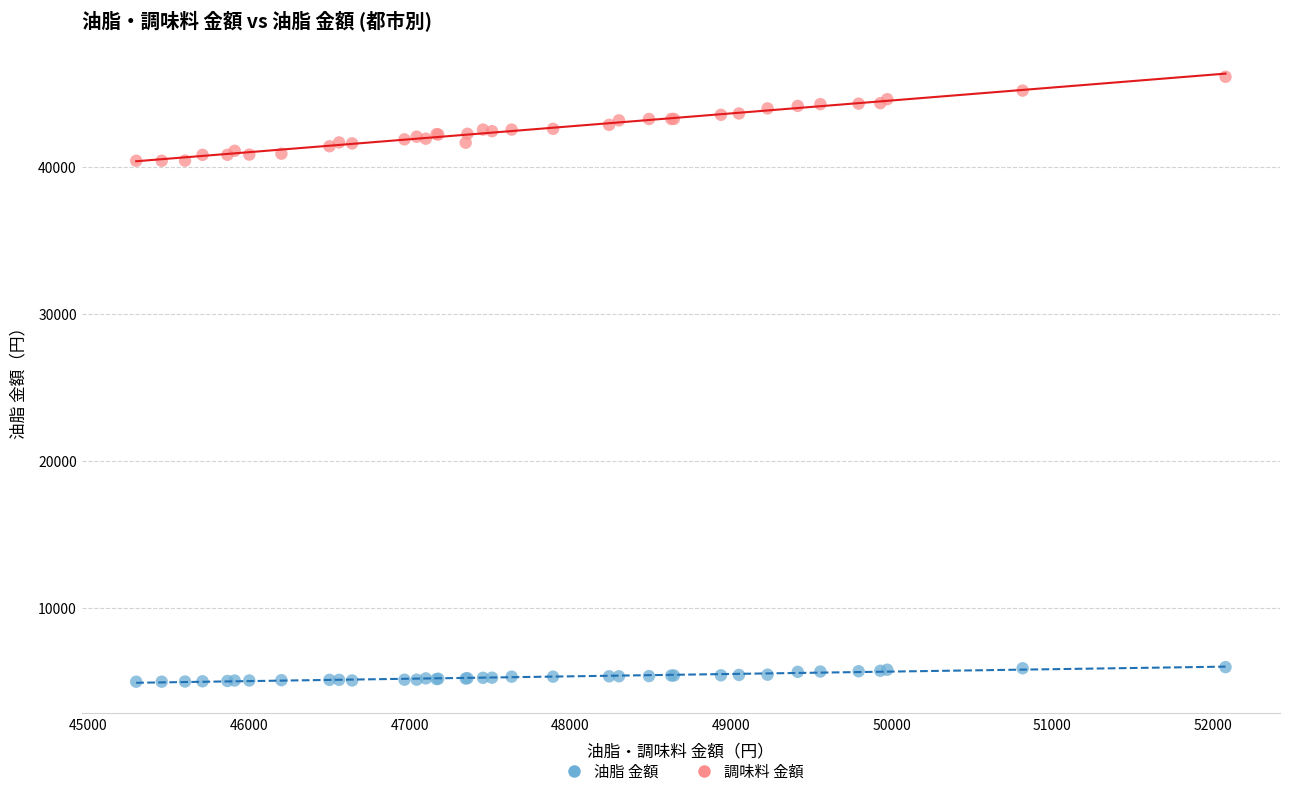

What are all the series names shown in the legend?

油脂 金額, 調味料 金額